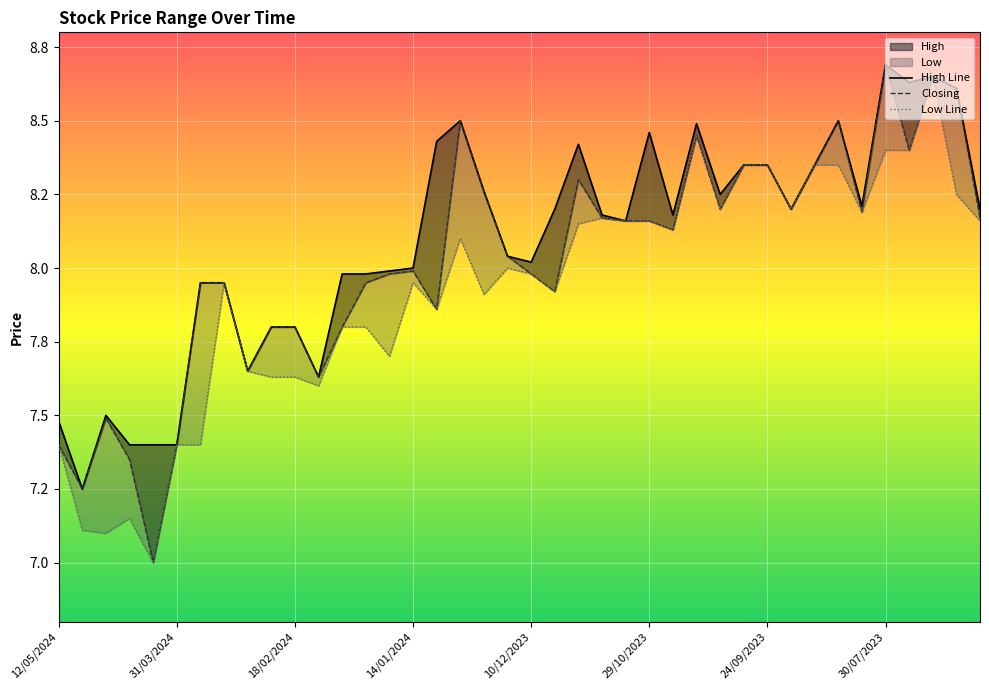

True or false: High and Low cross at least once.

False